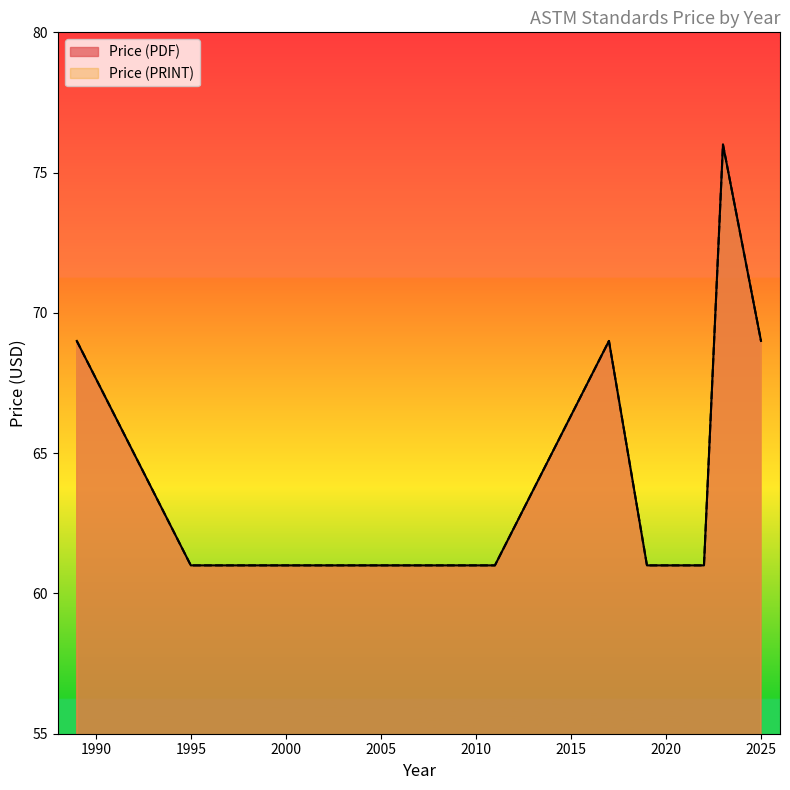

True or false: Price (PDF) and Price (PRINT) cross at least once.

False